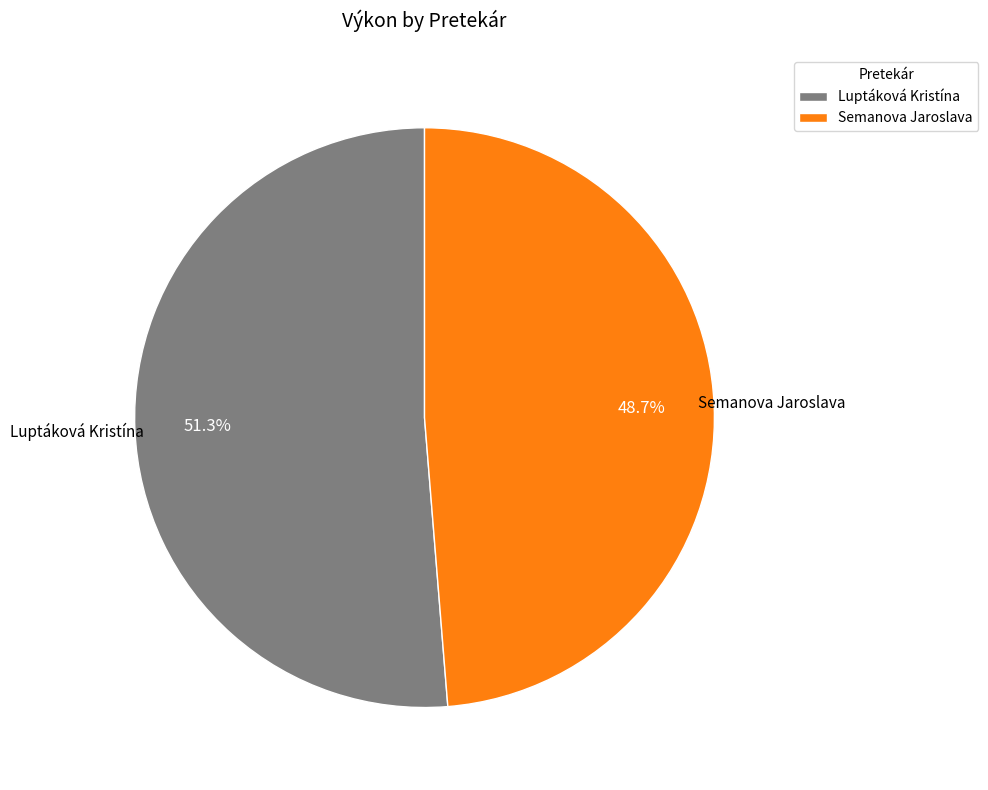

Does any single category account for the majority?

Yes